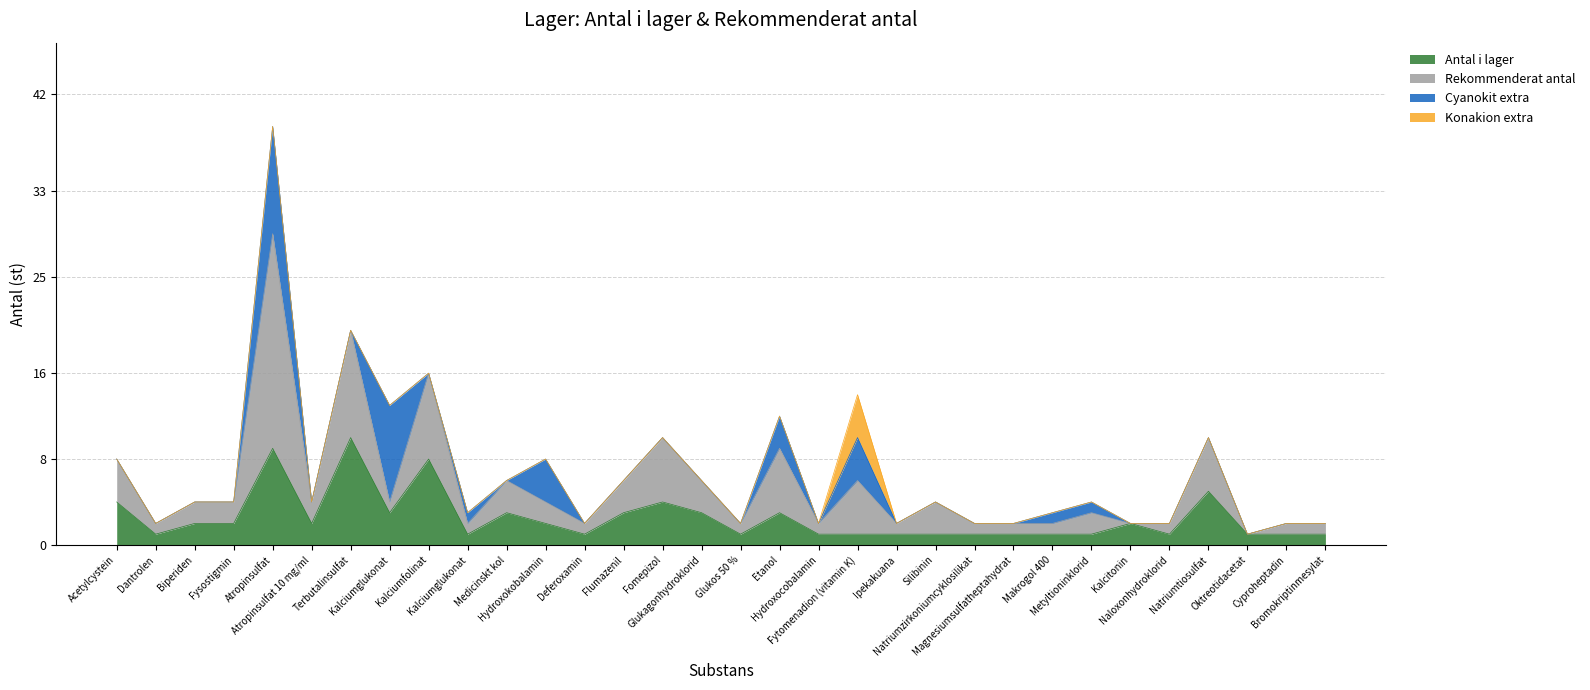

At how many categories does at least one series exceed 9?

2